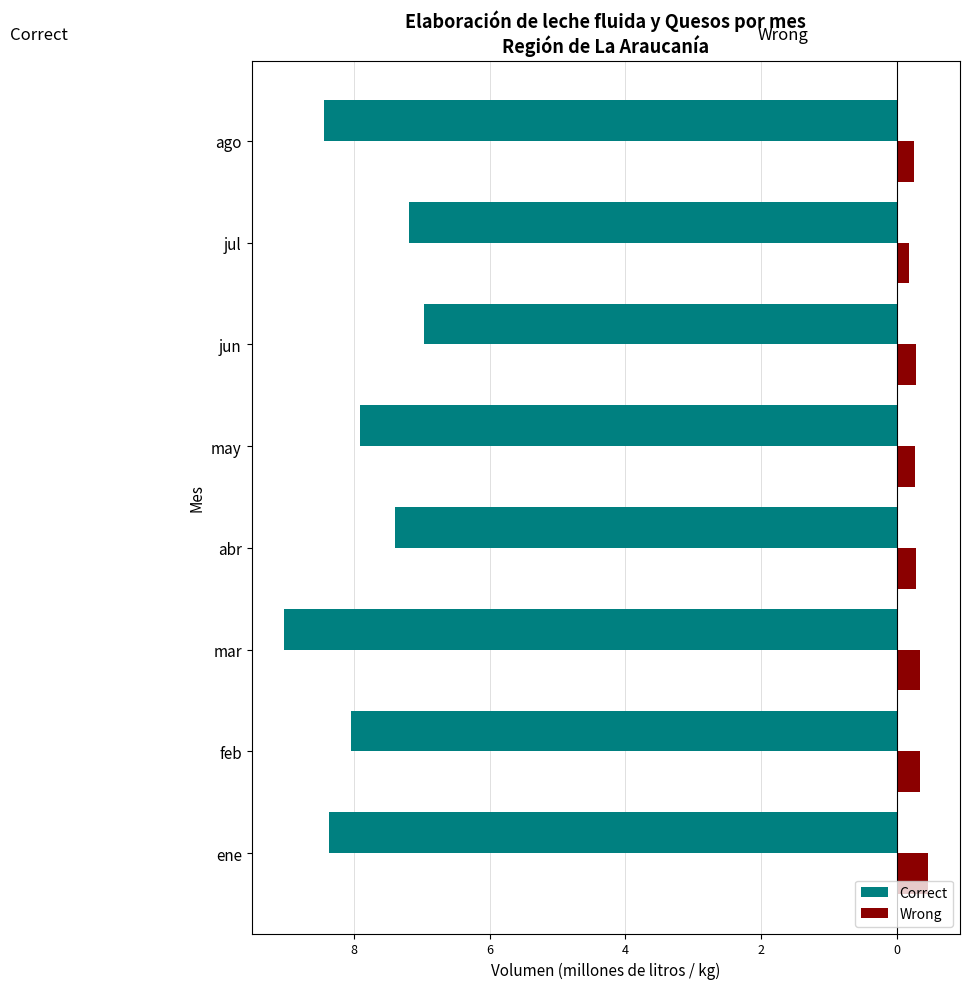

Are the bars grouped side by side (vs. stacked)?

Yes